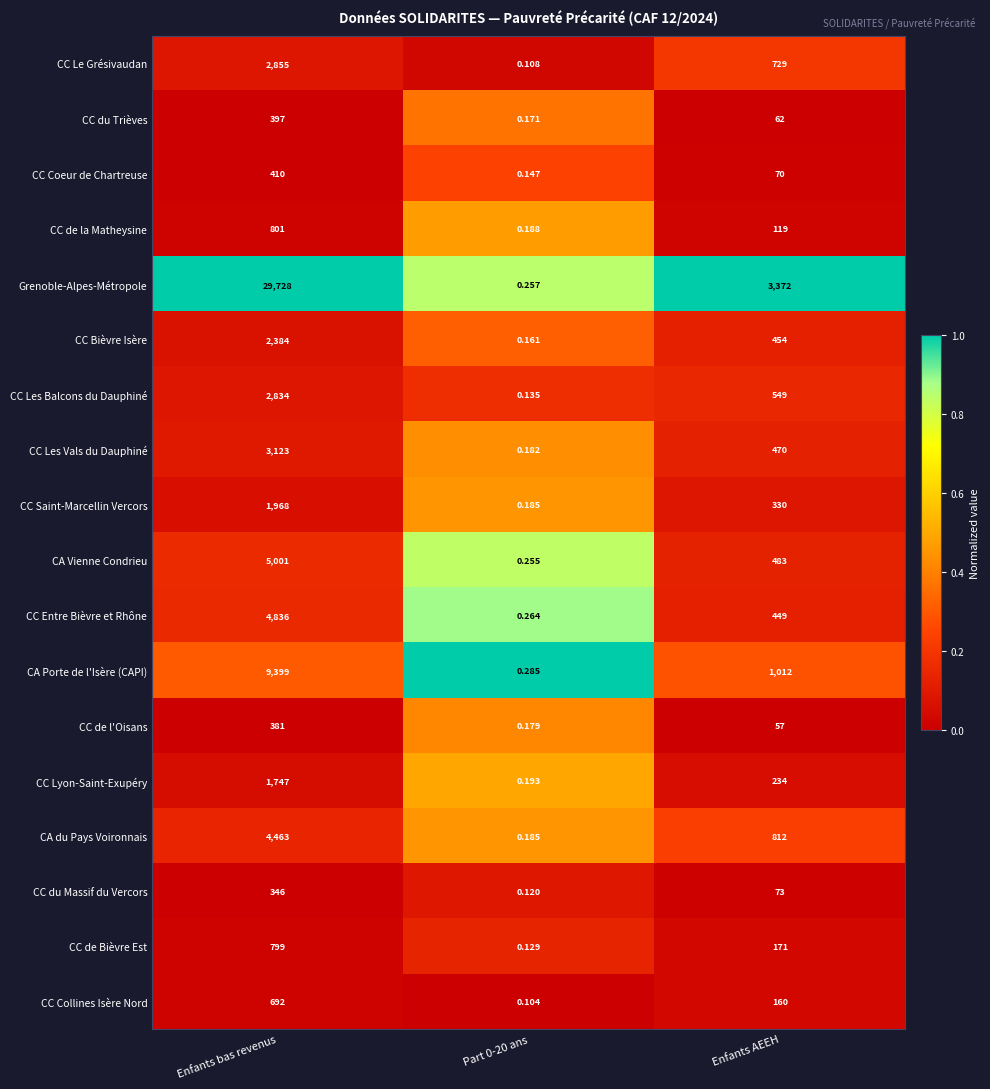

At which label is CA du Pays Voironnais closest to 2231?

Enfants AEEH